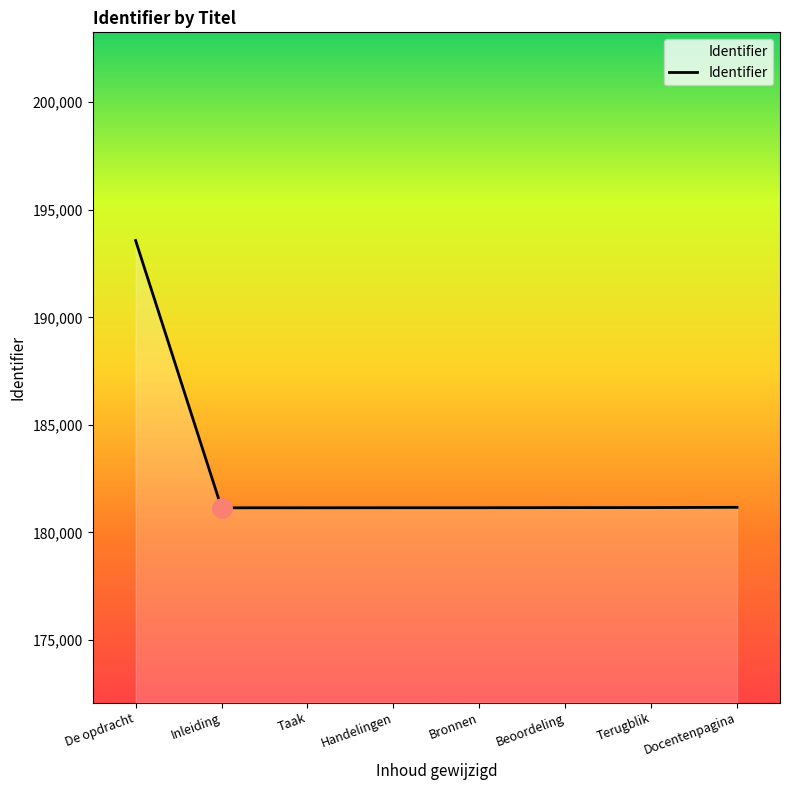

How many series are shown in this chart?

1